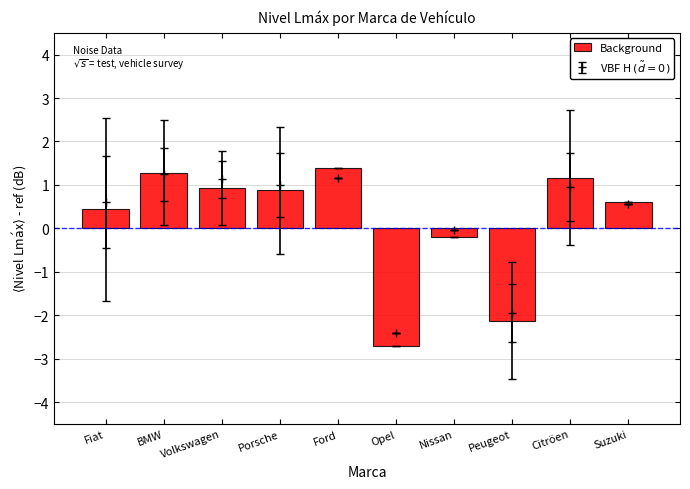

What is the maximum value shown in the chart?

1.4